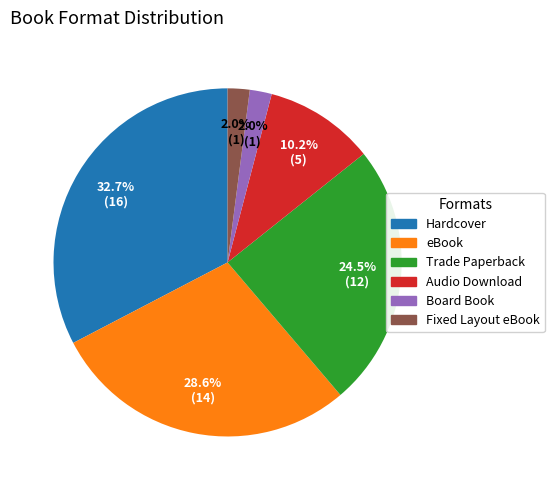

How many segments does this pie chart have?

6